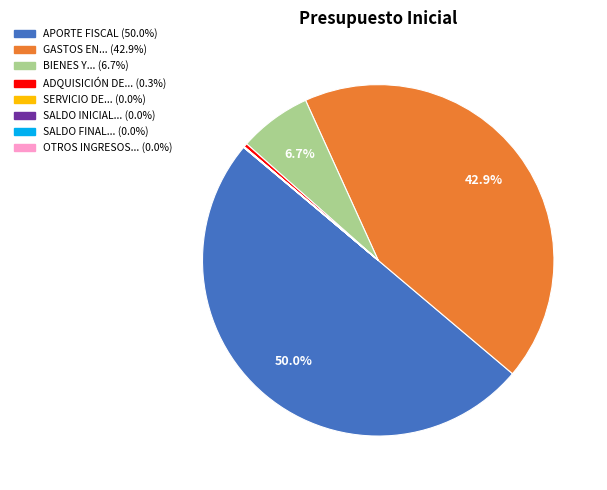

To the nearest percent, what is the difference between the largest and smallest slice percentages?

50%